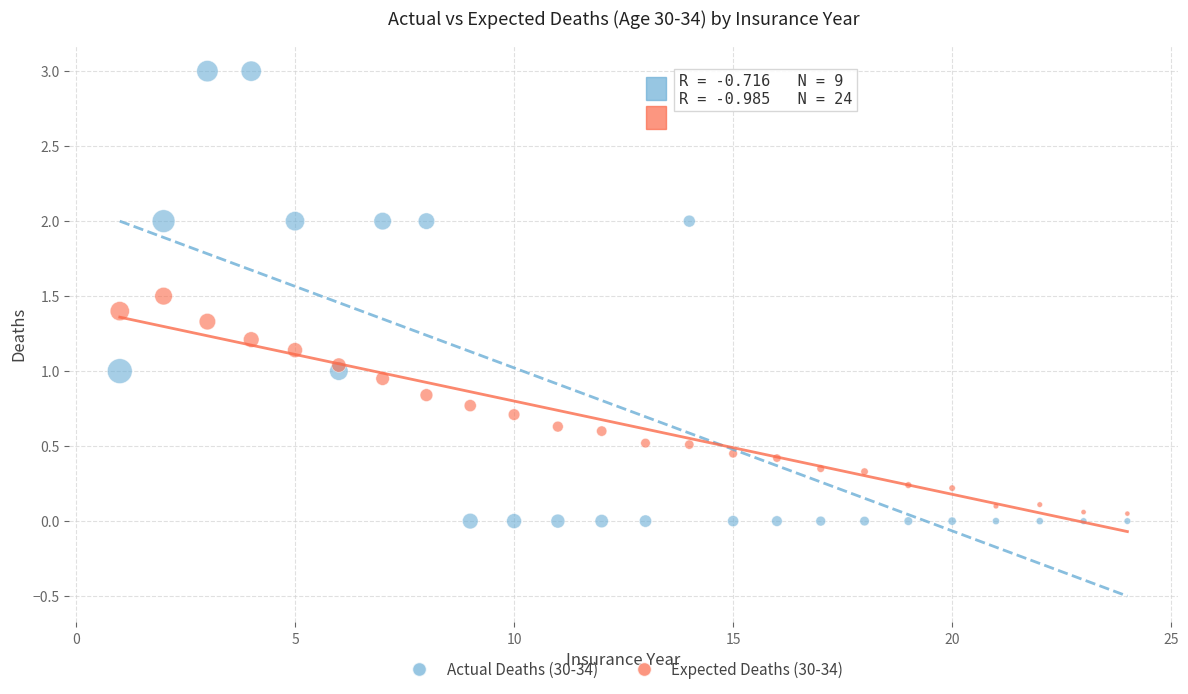

What are all the series names shown in the legend?

Actual Deaths (30-34), Expected Deaths (30-34)